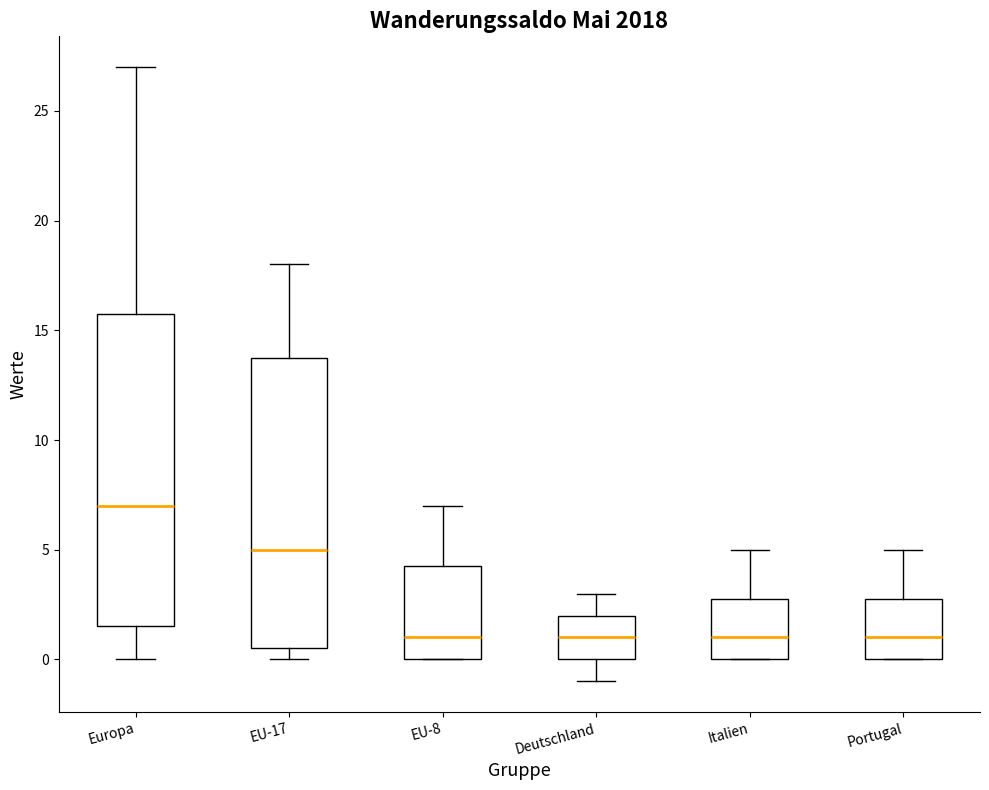

Which box has the highest median line?

Europa